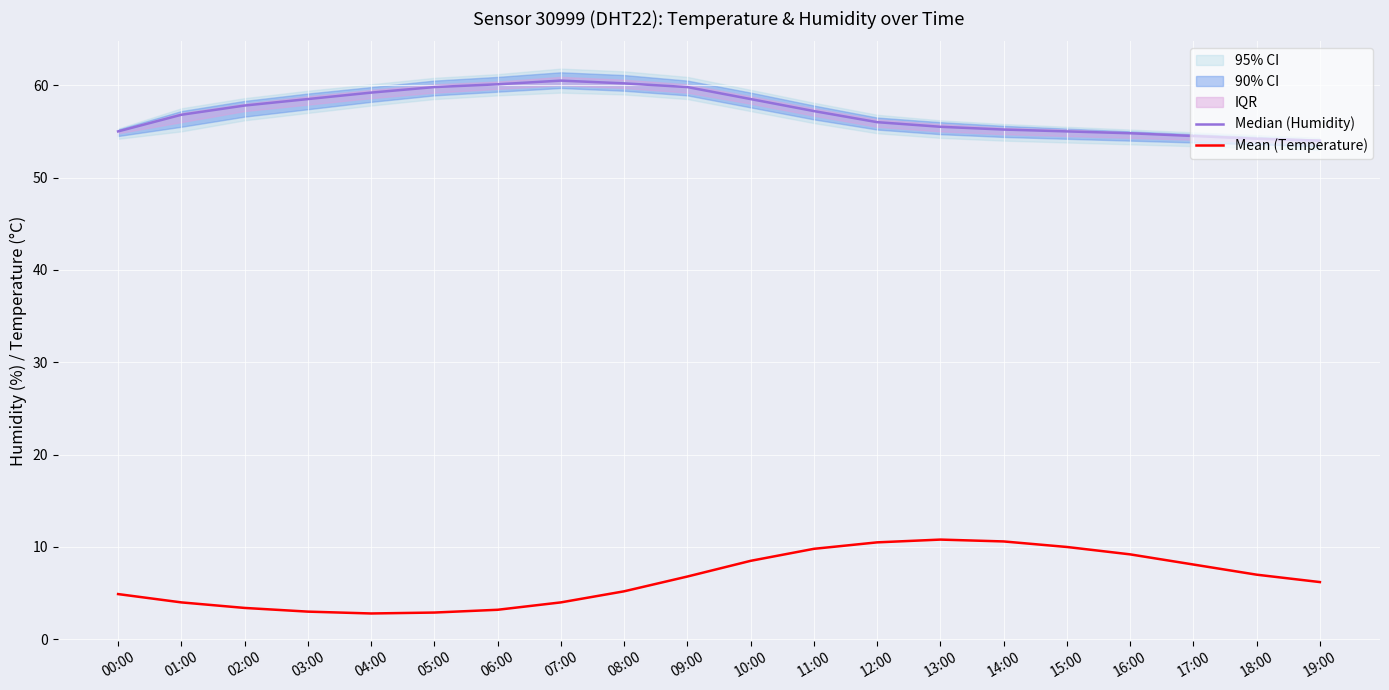

List the labels in order of Mean (Temperature) value, smallest first.

04:00, 05:00, 03:00, 06:00, 02:00, 01:00, 07:00, 00:00, 08:00, 19:00, 09:00, 18:00, 17:00, 10:00, 16:00, 11:00, 15:00, 12:00, 14:00, 13:00